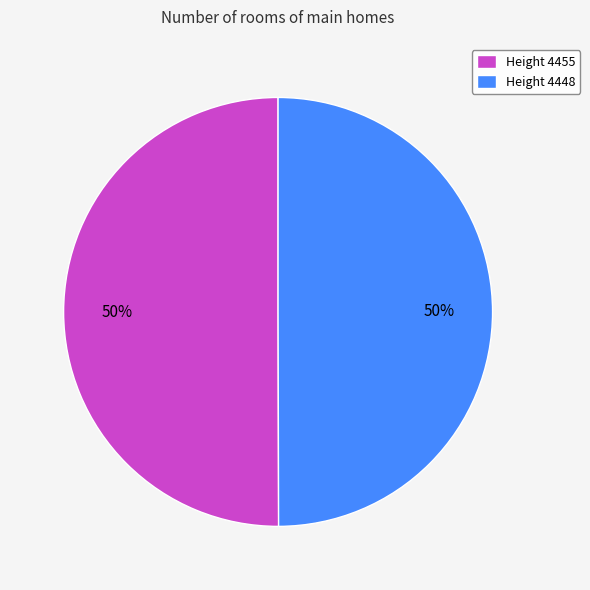

To the nearest percent, what is the average slice percentage?

50%